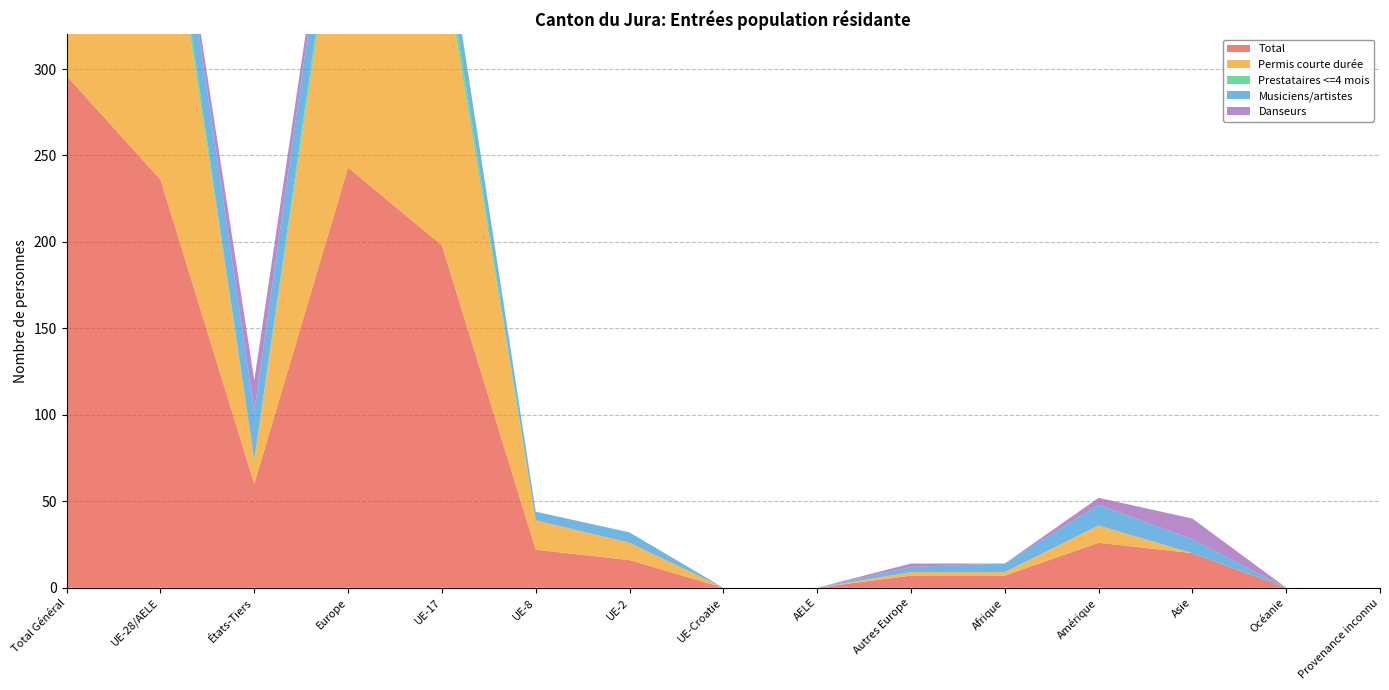

Reading left to right, list all the values displayed in this chart.

Total: Total Général=296	UE-28/AELE=236	États-Tiers=60	Europe=243	UE-17=198	UE-8=22	UE-2=16	UE-Croatie=0	AELE=0	Autres Europe=7	Afrique=7	Amérique=26	Asie=20	Océanie=0	Provenance inconnu=0
Permis courte durée: Total Général=211	UE-28/AELE=197	États-Tiers=14	Europe=199	UE-17=170	UE-8=17	UE-2=10	UE-Croatie=0	AELE=0	Autres Europe=2	Afrique=2	Amérique=10	Asie=0	Océanie=0	Provenance inconnu=0
Prestataires <=4 mois: Total Général=9	UE-28/AELE=9	États-Tiers=0	Europe=9	UE-17=9	UE-8=0	UE-2=0	UE-Croatie=0	AELE=0	Autres Europe=0	Afrique=0	Amérique=0	Asie=0	Océanie=0	Provenance inconnu=0
Musiciens/artistes: Total Général=58	UE-28/AELE=30	États-Tiers=28	Europe=33	UE-17=19	UE-8=5	UE-2=6	UE-Croatie=0	AELE=0	Autres Europe=3	Afrique=5	Amérique=12	Asie=8	Océanie=0	Provenance inconnu=0
Danseurs: Total Général=18	UE-28/AELE=0	États-Tiers=18	Europe=2	UE-17=0	UE-8=0	UE-2=0	UE-Croatie=0	AELE=0	Autres Europe=2	Afrique=0	Amérique=4	Asie=12	Océanie=0	Provenance inconnu=0